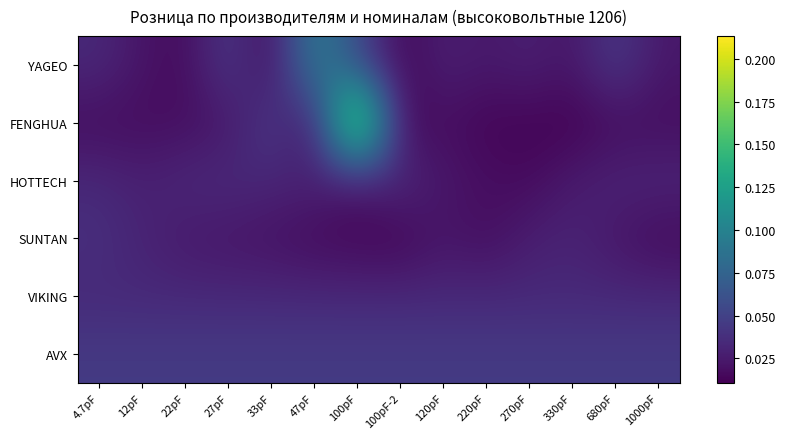

At which category is the sum across all series the highest?

100pF